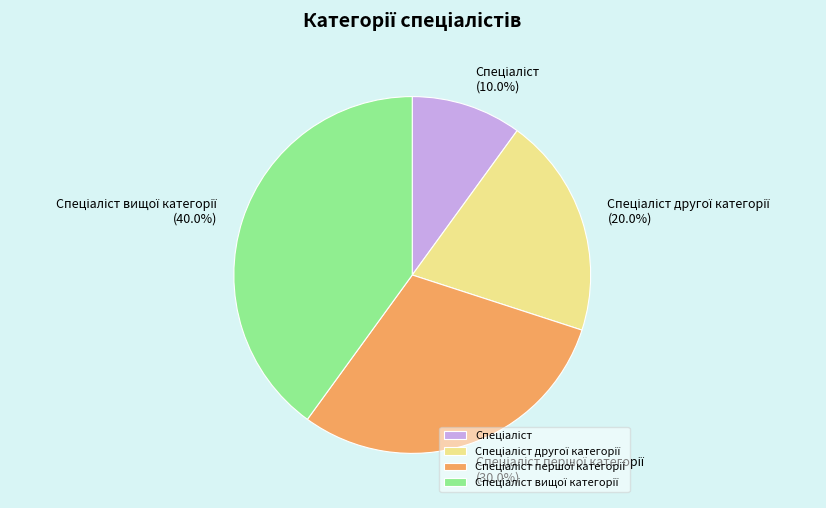

To the nearest percent, what is the average slice percentage?

25%